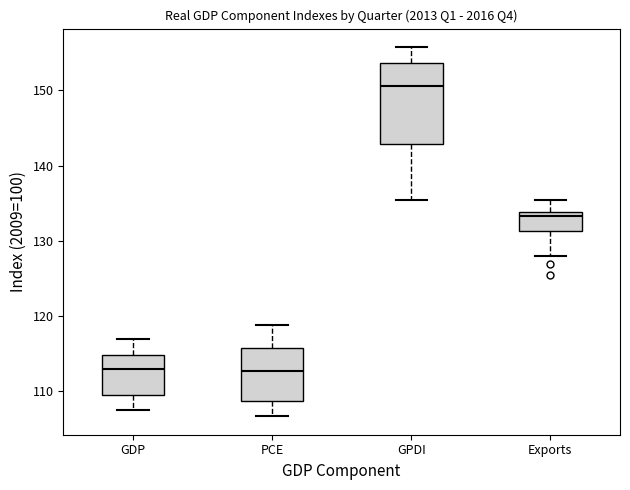

Reading left to right, transcribe this box plot: for each box, give where its median line is, the range the box spans, and where its two whiskers end, as read against the y-axis. The values are not printed on the chart, so give them approximately, as read against the axis.

GDP: median 113, box 109 to 115, whiskers 107 to 117
PCE: median 113, box 109 to 116, whiskers 107 to 119
GPDI: median 151, box 143 to 154, whiskers 135 to 156
Exports: median 133, box 131 to 134, whiskers 128 to 135